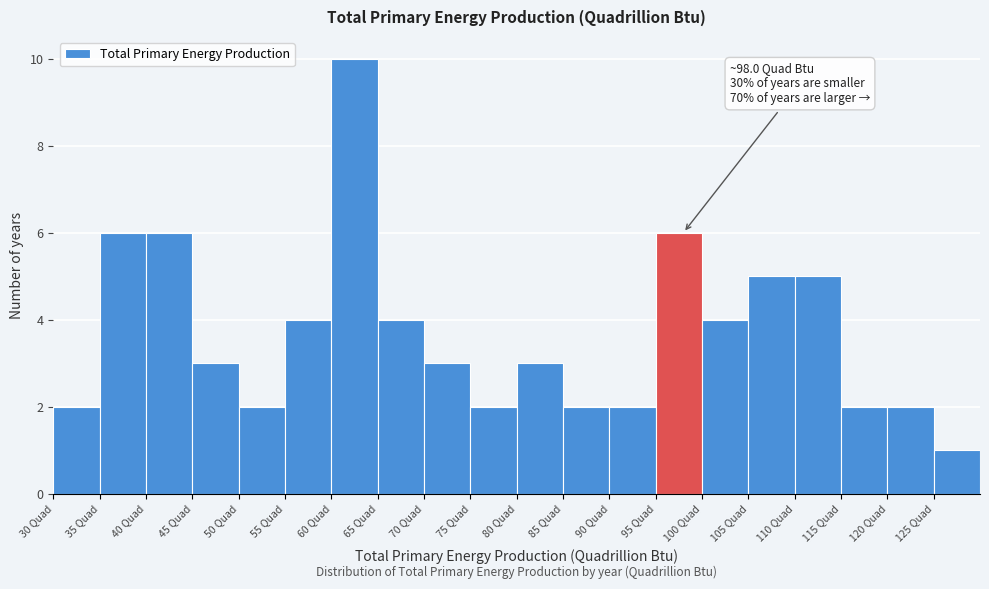

Over which range of the x-axis is the bar tallest?

60 to 65